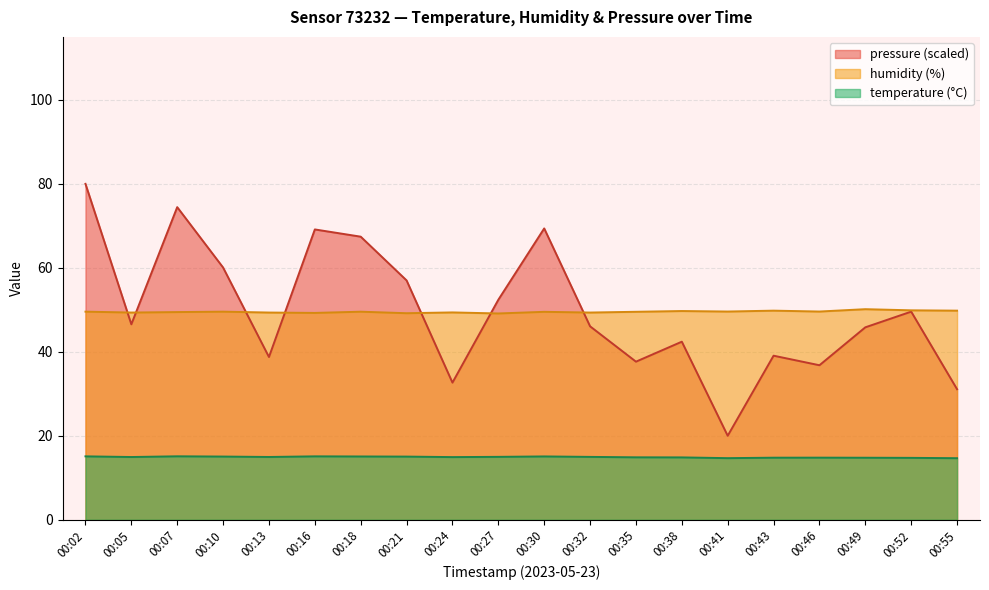

How many times do humidity and pressure_norm cross each other?

7